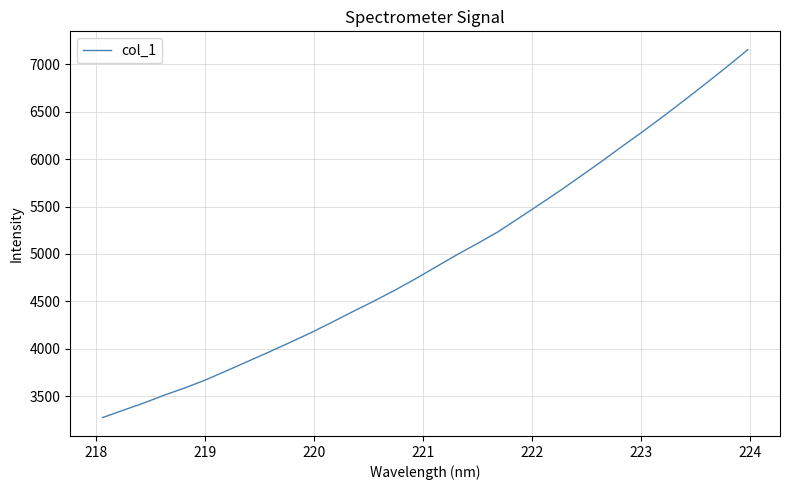

What is the smallest value displayed?

3274.8